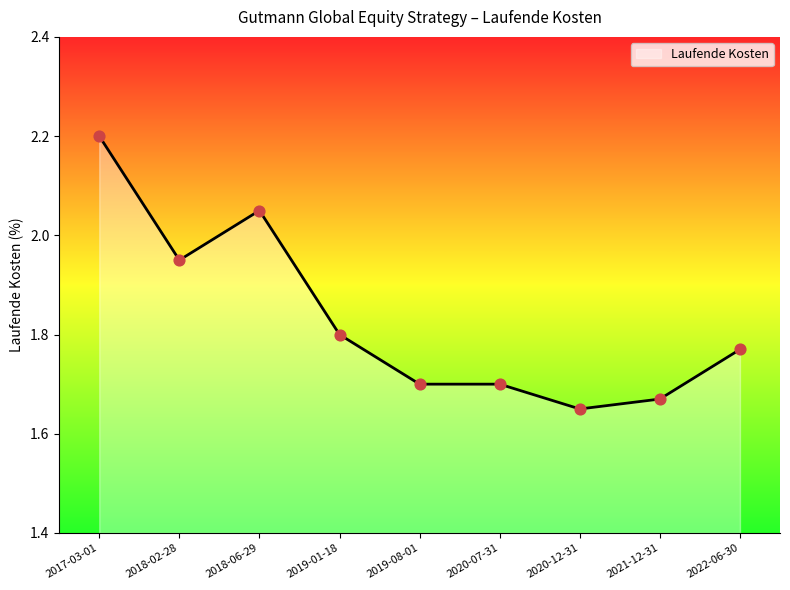

What is the ratio of the value at 2022-06-30 to the value at 2021-12-31?

1.1